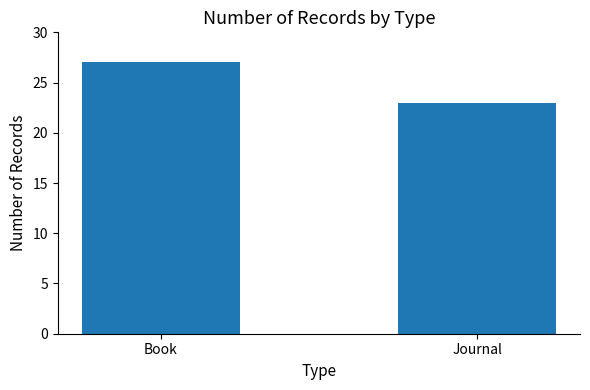

Rank the categories by value from highest to lowest.

Book, Journal